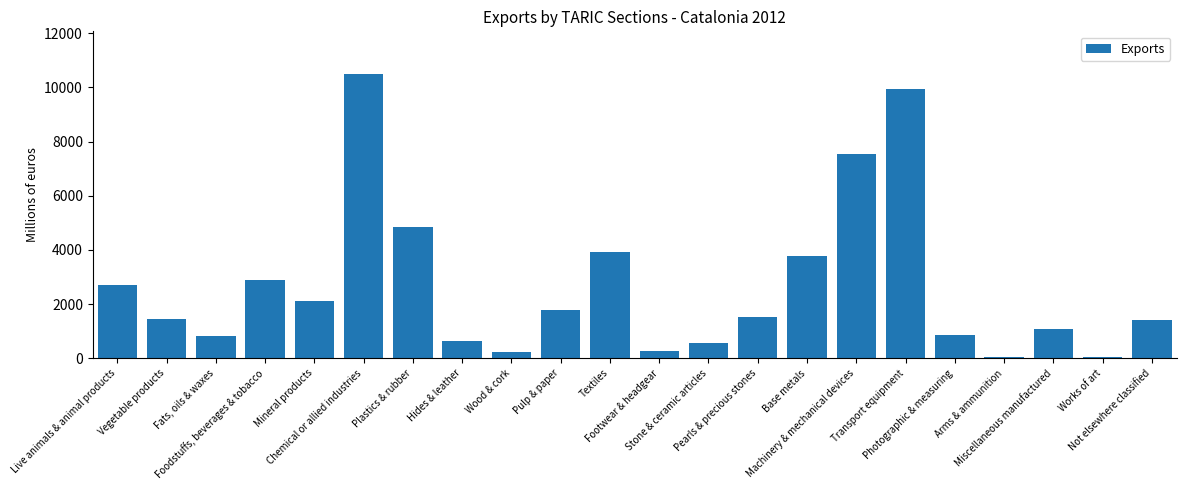

What is the maximum value shown in the chart?

10493.8